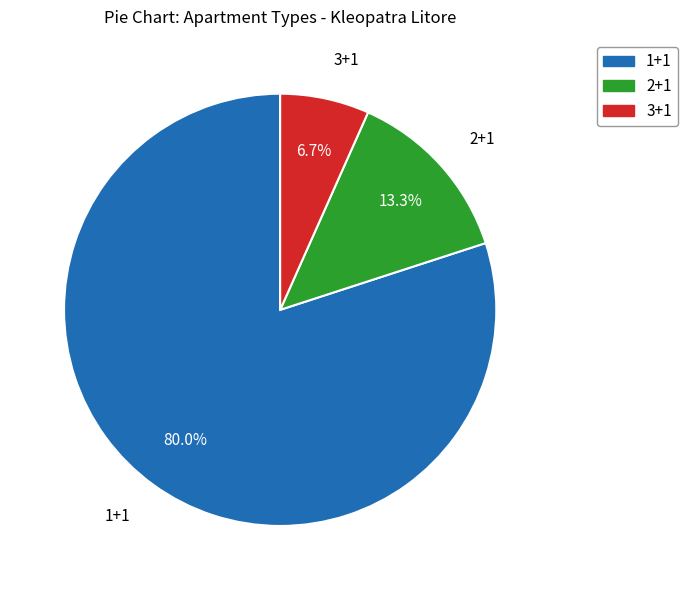

To the nearest percent, what is the difference between the 3+1 and 1+1 slice percentages?

73%